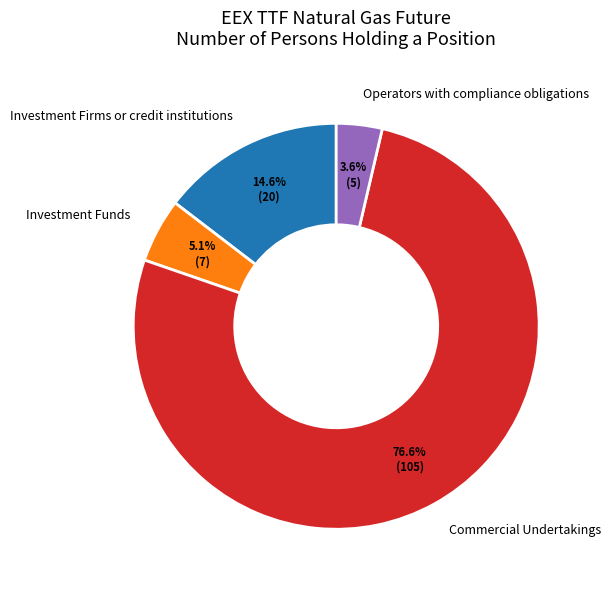

What percentage is the Commercial Undertakings slice, to the nearest percent?

77%